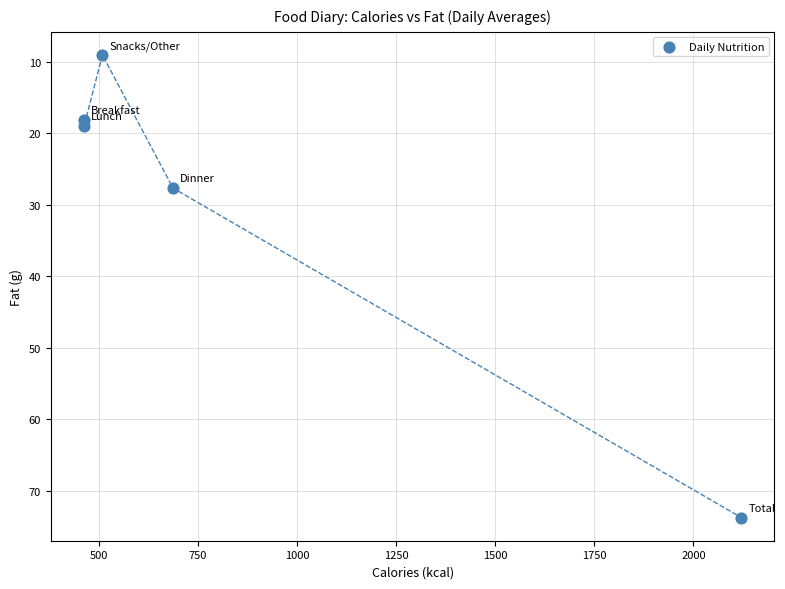

What is the average X value?

848.4